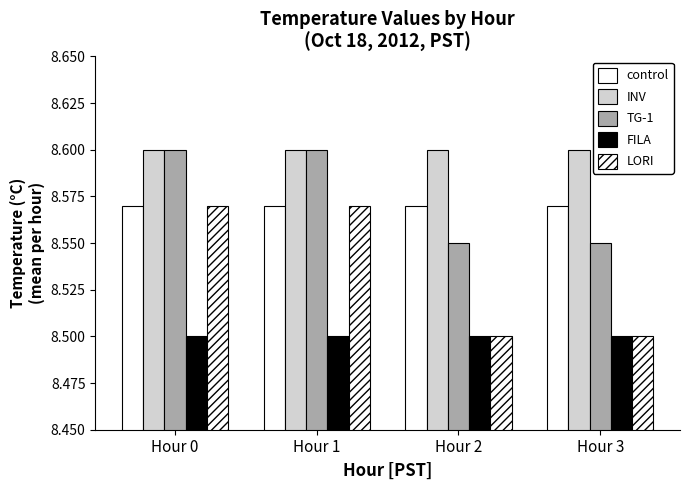

What is the sum of all control values?

34.3